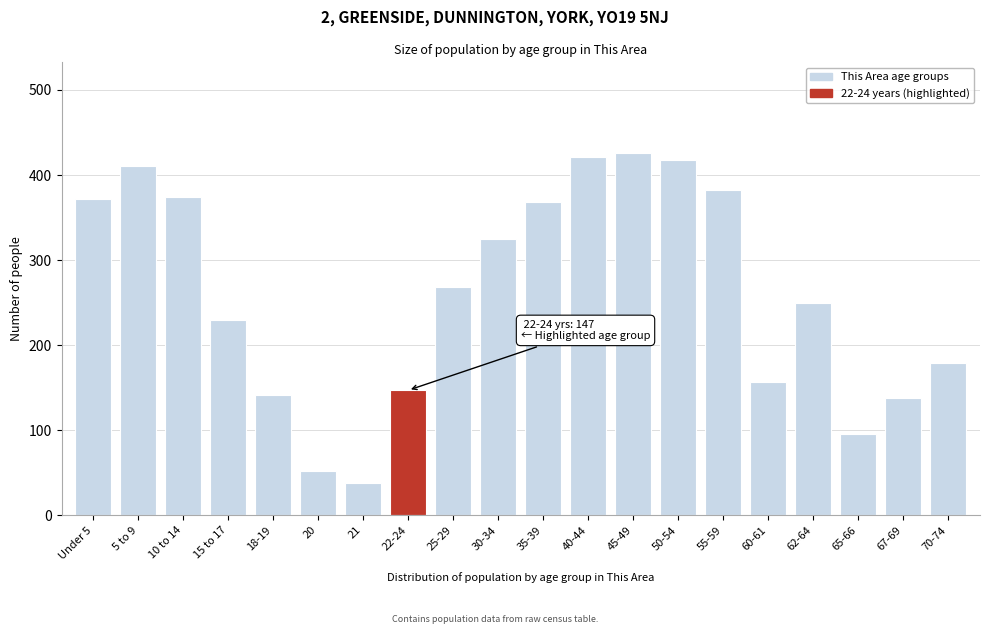

Is it true that the value at 21 is 38?

True